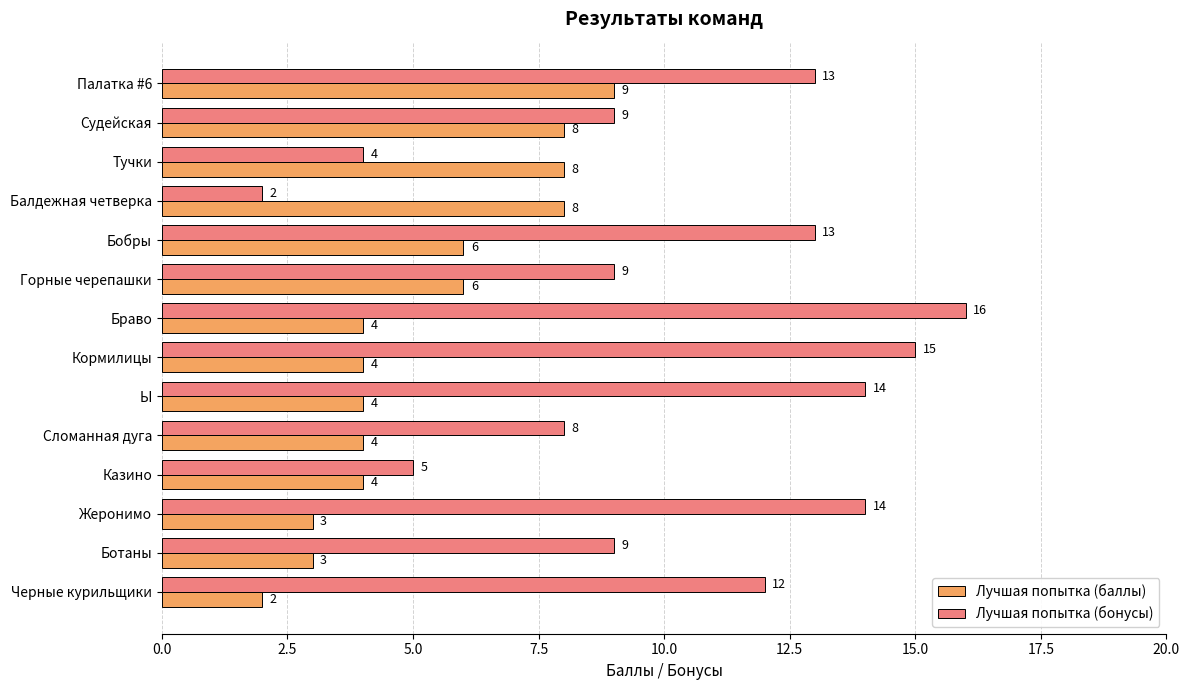

Count the Лучшая попытка (баллы) values in the range 4 to 8.

10